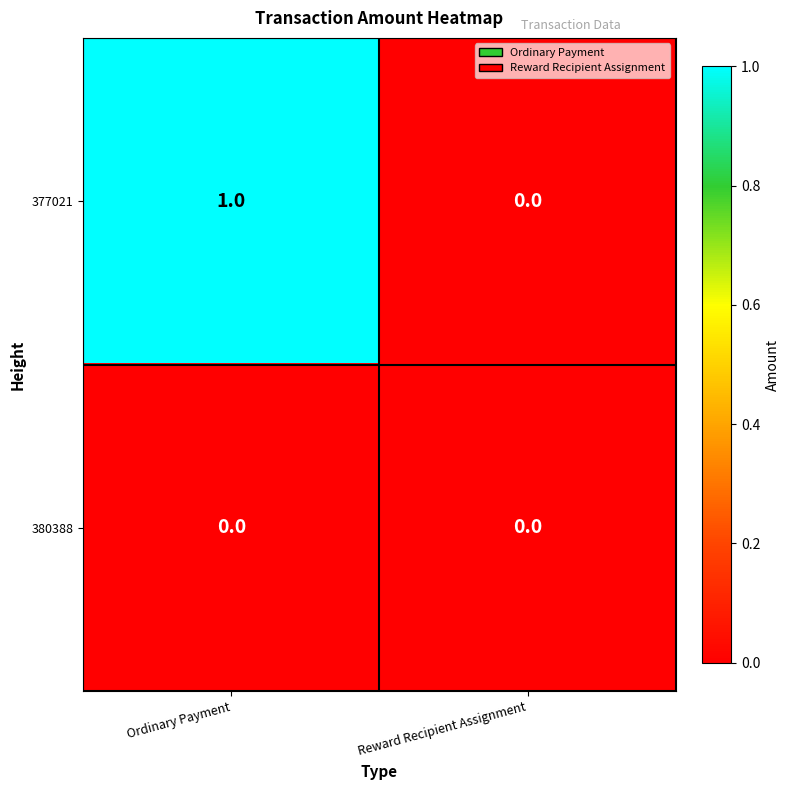

How many categories are shown in the chart?

2